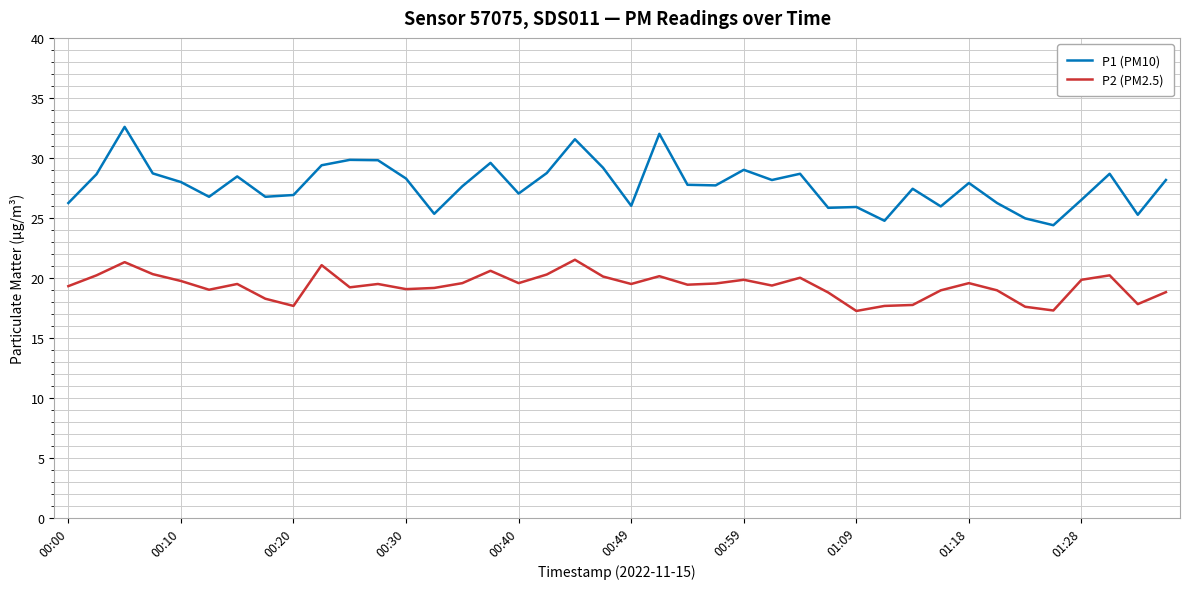

In P2 (PM2.5), how many points are lower than both neighbors (excluding endpoints)?

11